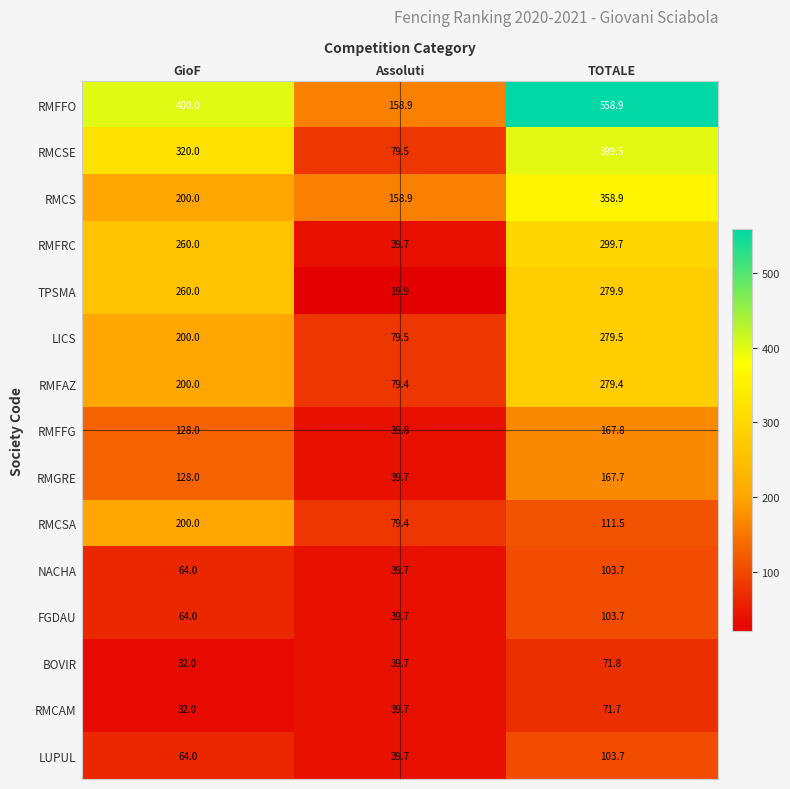

Which series has the widest spread of values?

RMFFO